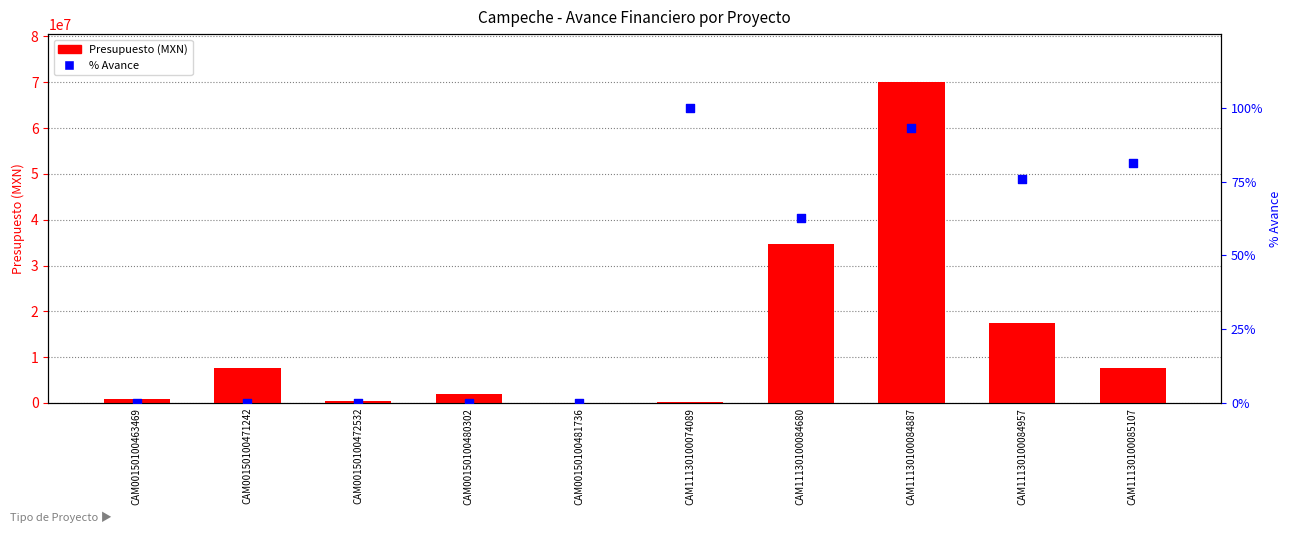

Which series contains the highest Y value?

Presupuesto (MXN)